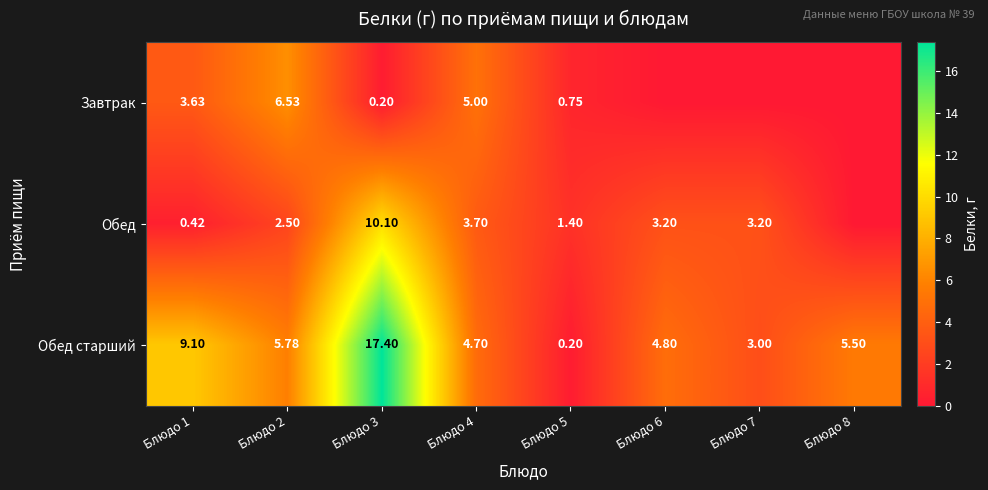

What is the sum of the Обед values at Блюдо 4 and Блюдо 2?

6.2